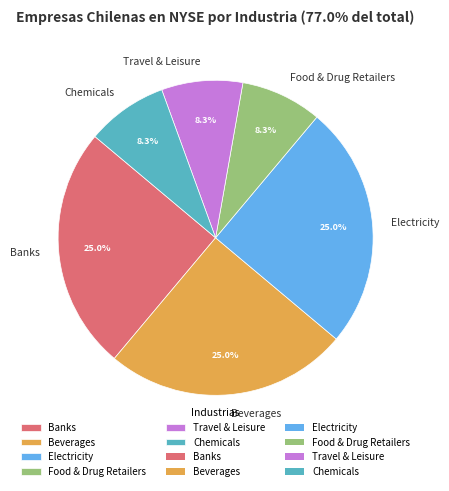

What percentage is the Banks slice, to the nearest percent?

25%